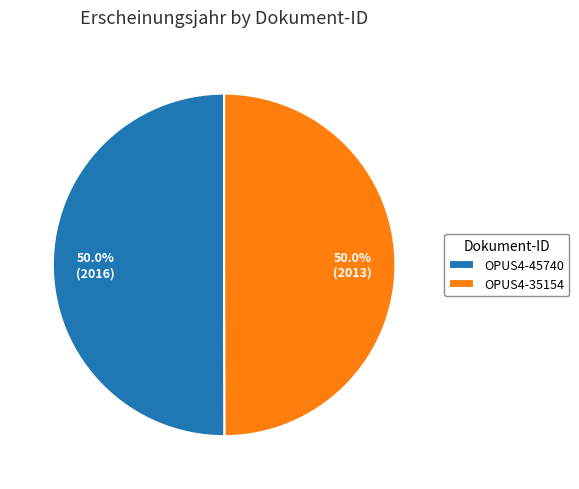

To the nearest percent, what is the combined percentage of OPUS4-35154 and OPUS4-45740?

100%